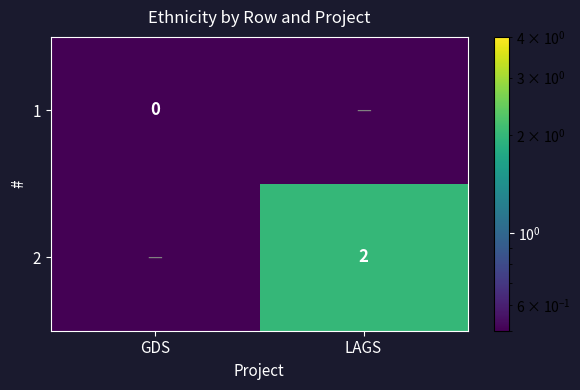

At how many categories does at least one series exceed 0?

2